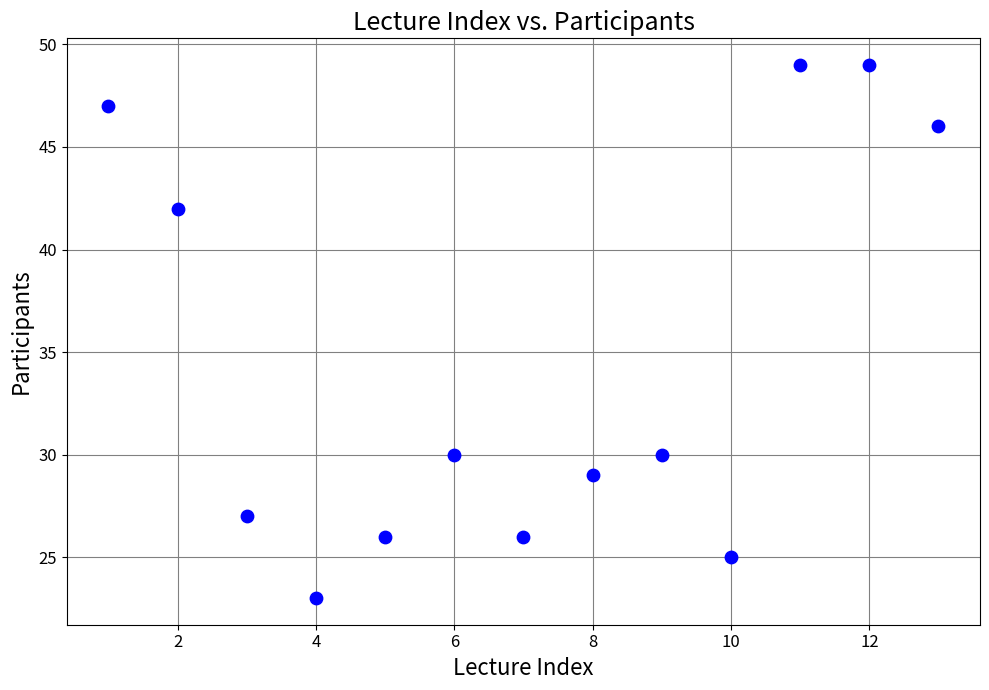

What is the range of Y values (max minus min)?

26